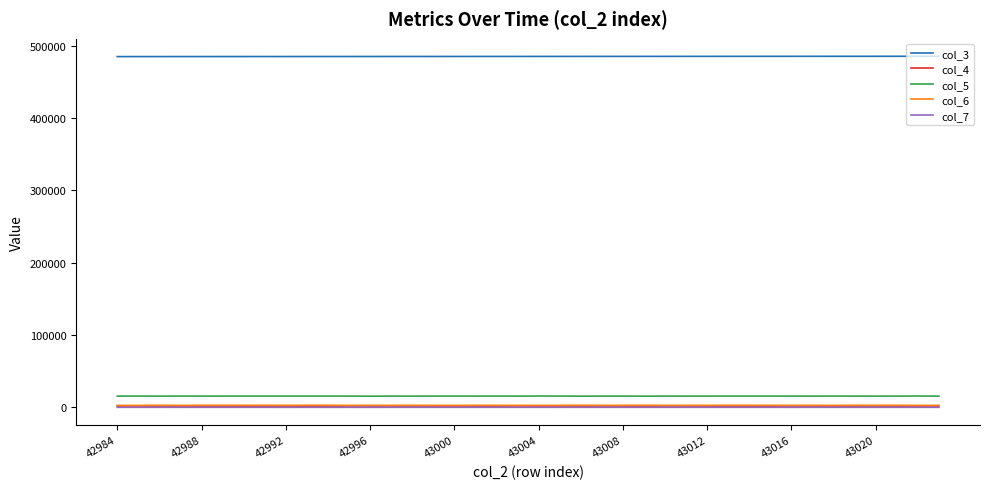

How many lines are shown in the chart?

5